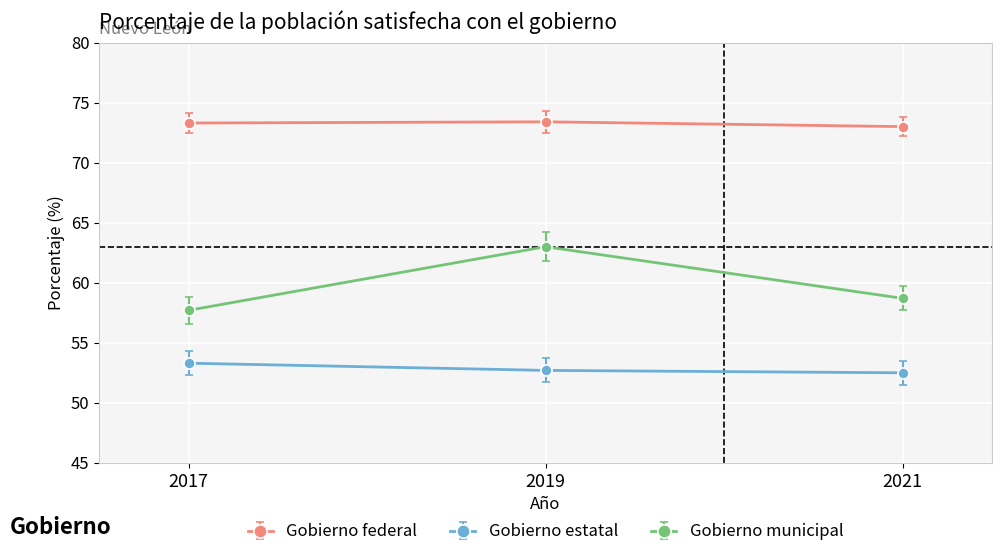

What are all the series names shown in the legend?

Gobierno federal, Gobierno estatal, Gobierno municipal